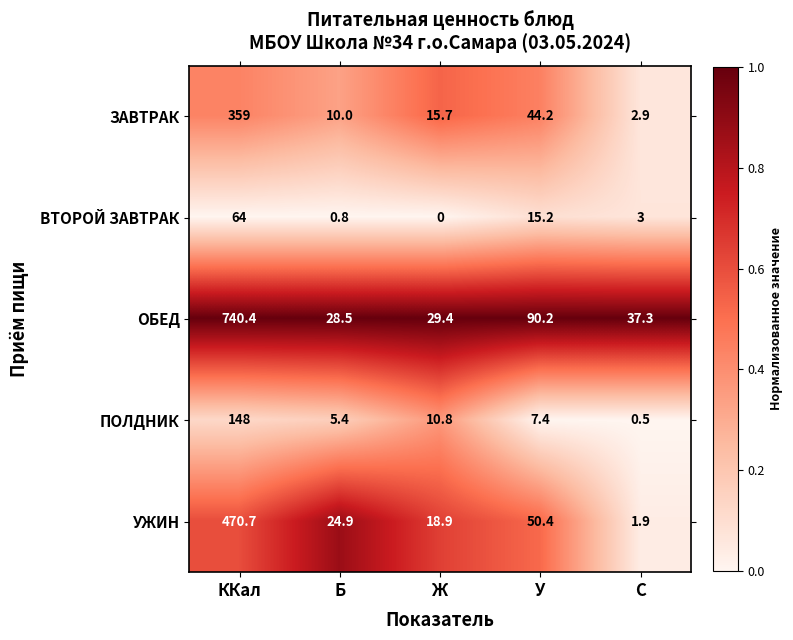

Is it true that ВТОРОЙ ЗАВТРАК equals 3.0 at C?

True